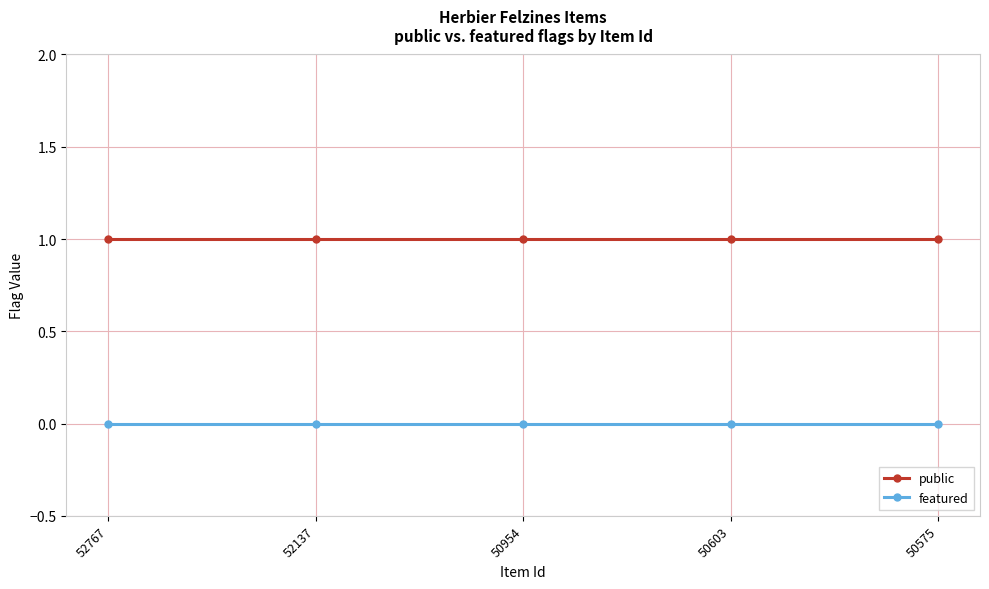

True or false: featured and public intersect in this chart.

False